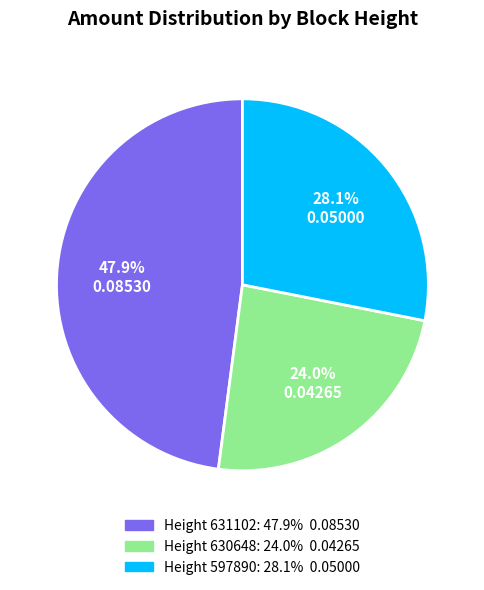

Is there any slice that represents more than half of the pie?

No